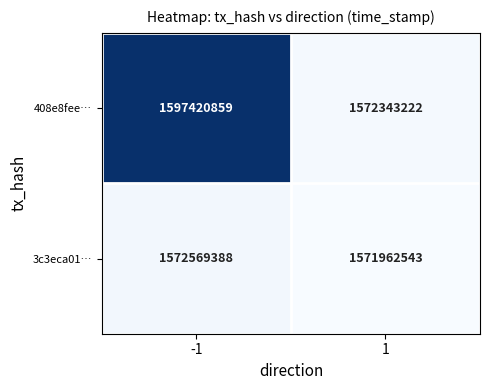

What is the maximum value shown in the chart?

1597420859